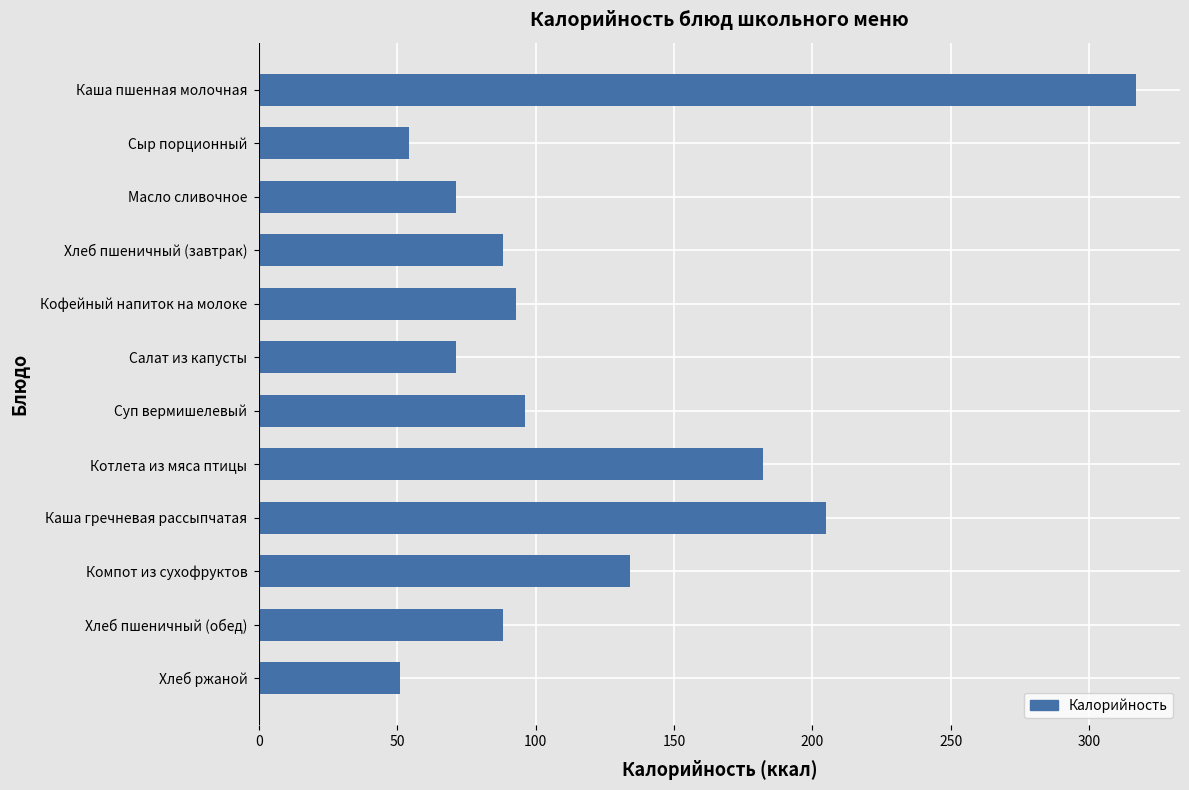

Where is the data nearest to the value 184?

Котлета из мяса птицы